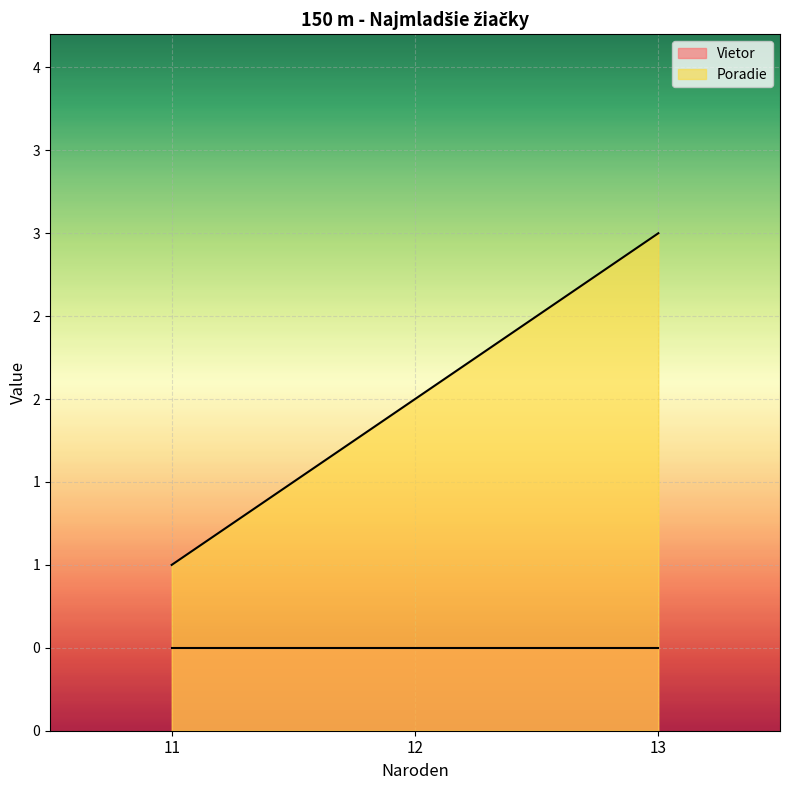

What value does the data have at 13?

3